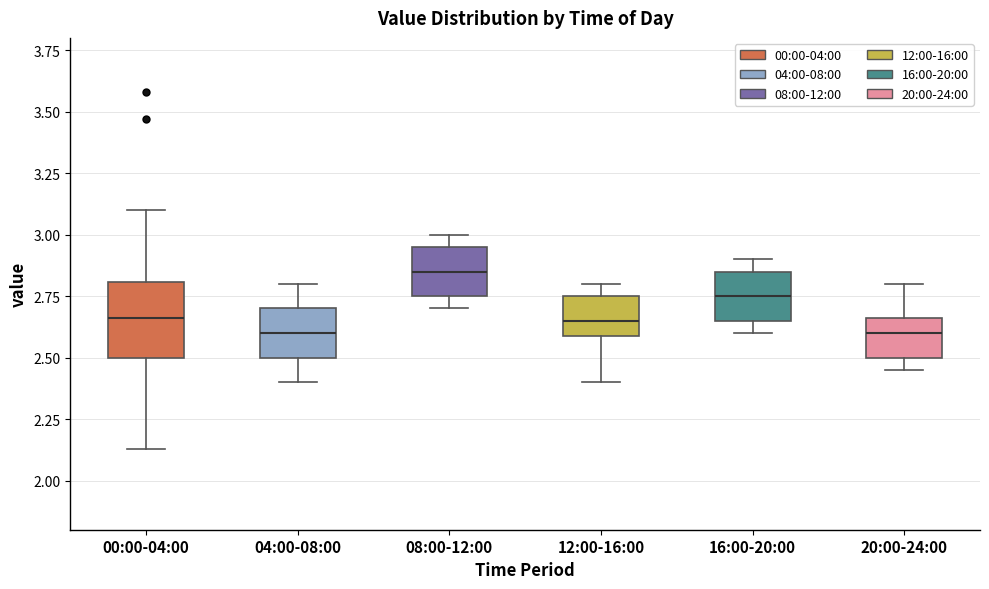

Reading left to right, read every box against the y-axis: the position of its median line, the range the box covers, and the ends of its whiskers. The values are not printed on the chart, so give them approximately, as read against the axis.

00:00-04:00: median 2.65, box 2.50 to 2.80, whiskers 2.15 to 3.10
04:00-08:00: median 2.60, box 2.50 to 2.70, whiskers 2.40 to 2.80
08:00-12:00: median 2.85, box 2.75 to 2.95, whiskers 2.70 to 3.00
12:00-16:00: median 2.65, box 2.60 to 2.75, whiskers 2.40 to 2.80
16:00-20:00: median 2.75, box 2.65 to 2.85, whiskers 2.60 to 2.90
20:00-24:00: median 2.60, box 2.50 to 2.65, whiskers 2.45 to 2.80